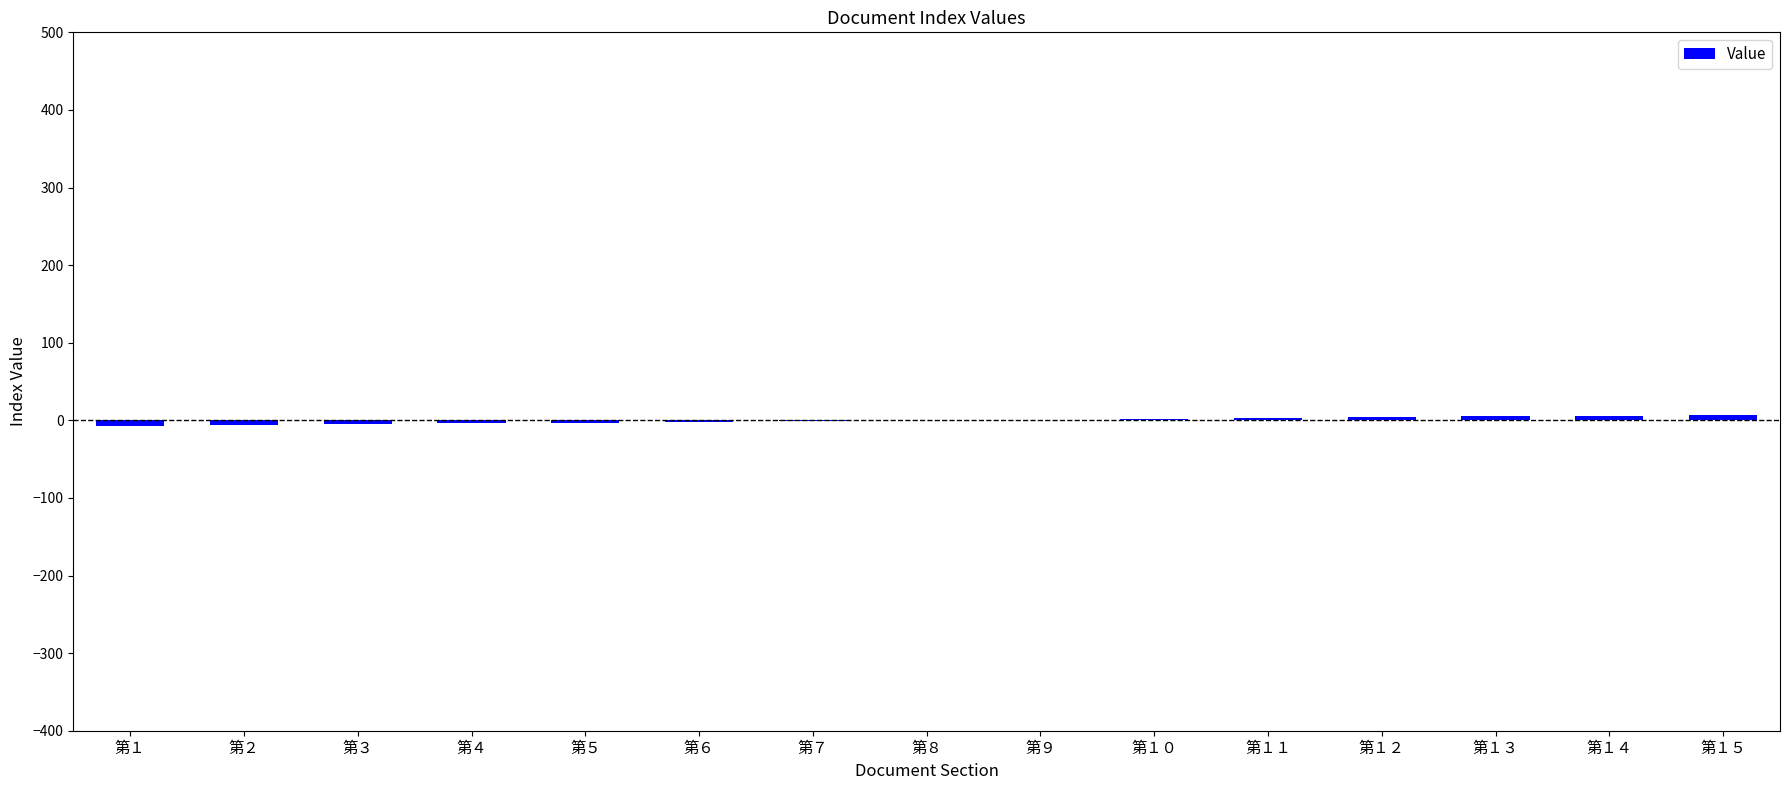

What is the difference between the maximum and minimum values?

14